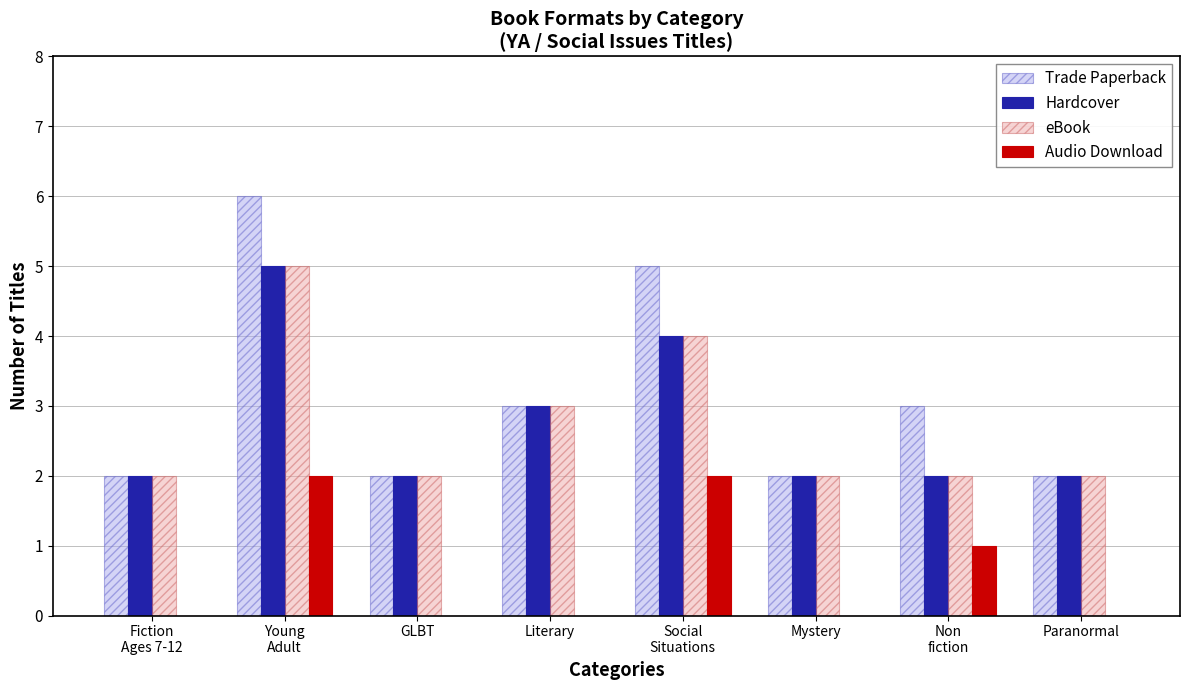

Reading left to right, what are all the values shown in this chart?

Trade Paperback: Fiction
Ages 7-12=2	Young
Adult=6	GLBT=2	Literary=3	Social
Situations=5	Mystery=2	Non
fiction=3	Paranormal=2
Hardcover: Fiction
Ages 7-12=2	Young
Adult=5	GLBT=2	Literary=3	Social
Situations=4	Mystery=2	Non
fiction=2	Paranormal=2
eBook: Fiction
Ages 7-12=2	Young
Adult=5	GLBT=2	Literary=3	Social
Situations=4	Mystery=2	Non
fiction=2	Paranormal=2
Audio Download: Fiction
Ages 7-12=0	Young
Adult=2	GLBT=0	Literary=0	Social
Situations=2	Mystery=0	Non
fiction=1	Paranormal=0